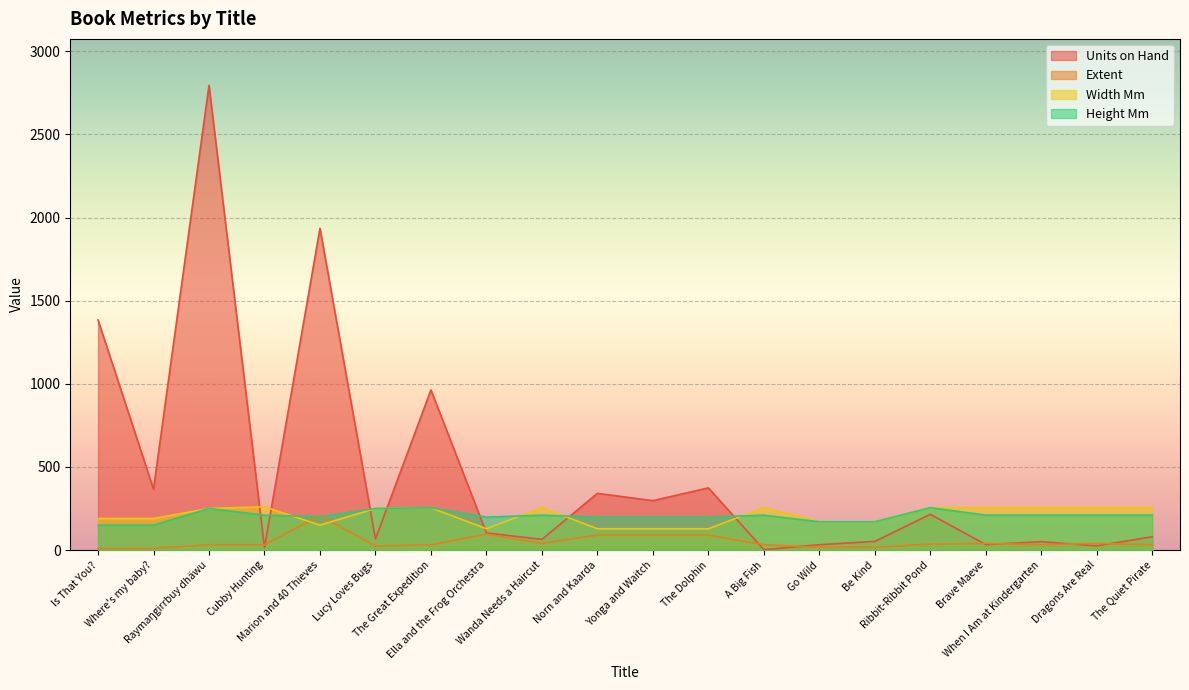

Is it true that Units on Hand equals 110 at Ribbit-Ribbit Pond?

False